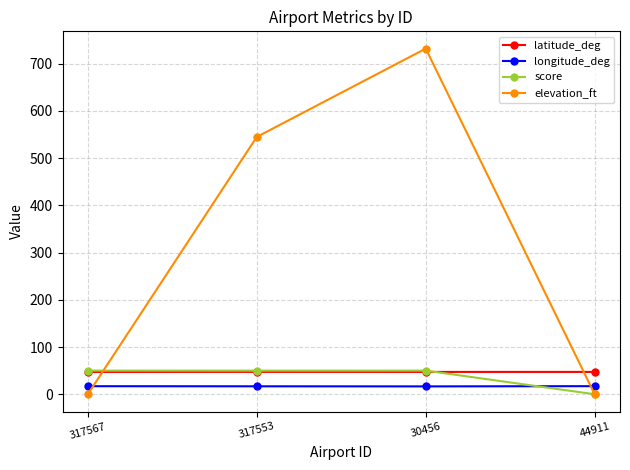

What is the lowest value of the longitude_deg series?

16.6